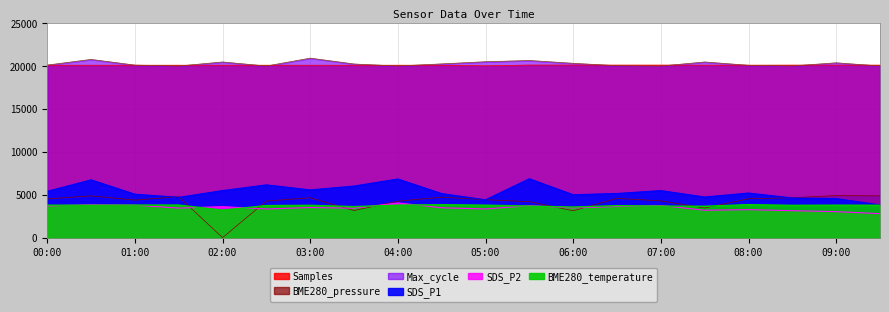

Which has a higher value, 01:00 or 09:30?

09:30